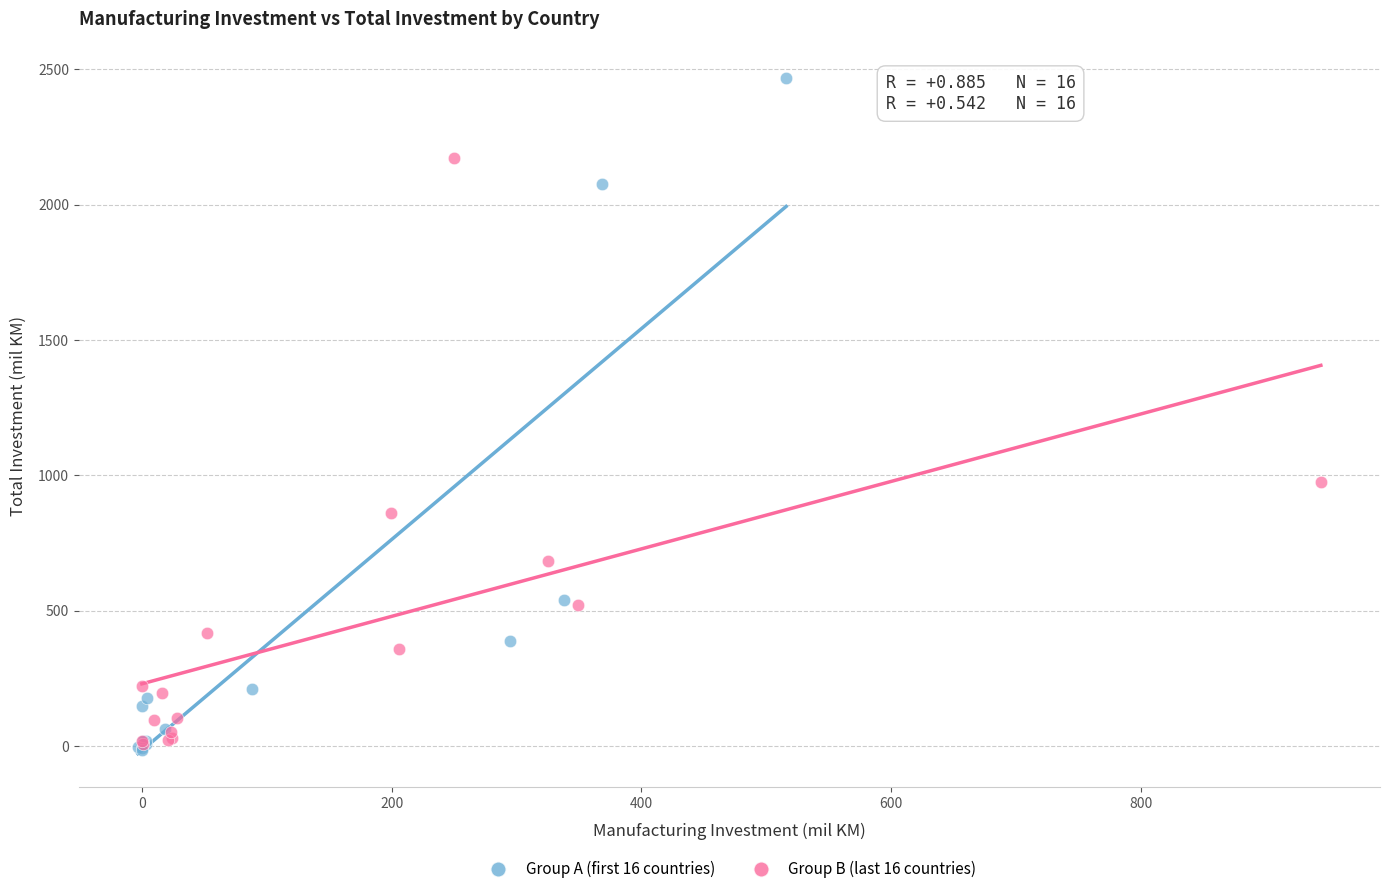

Which series reaches the minimum Y coordinate?

Group A (first 16 countries)